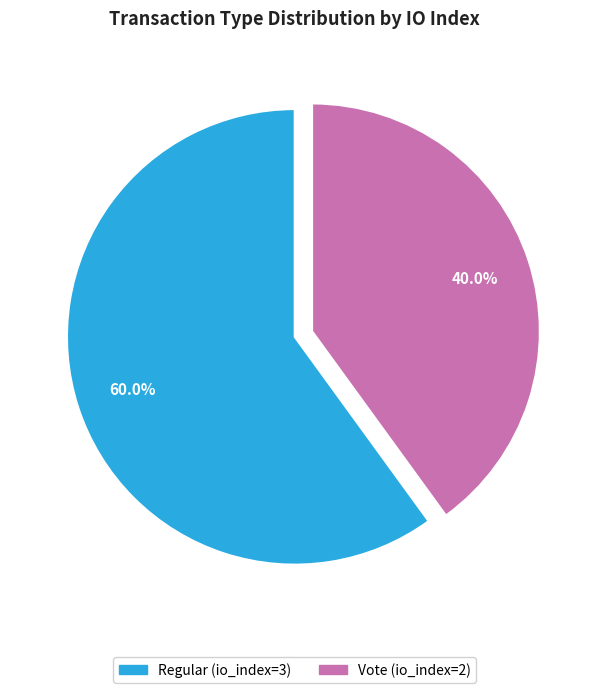

Does any single category account for the majority?

Yes